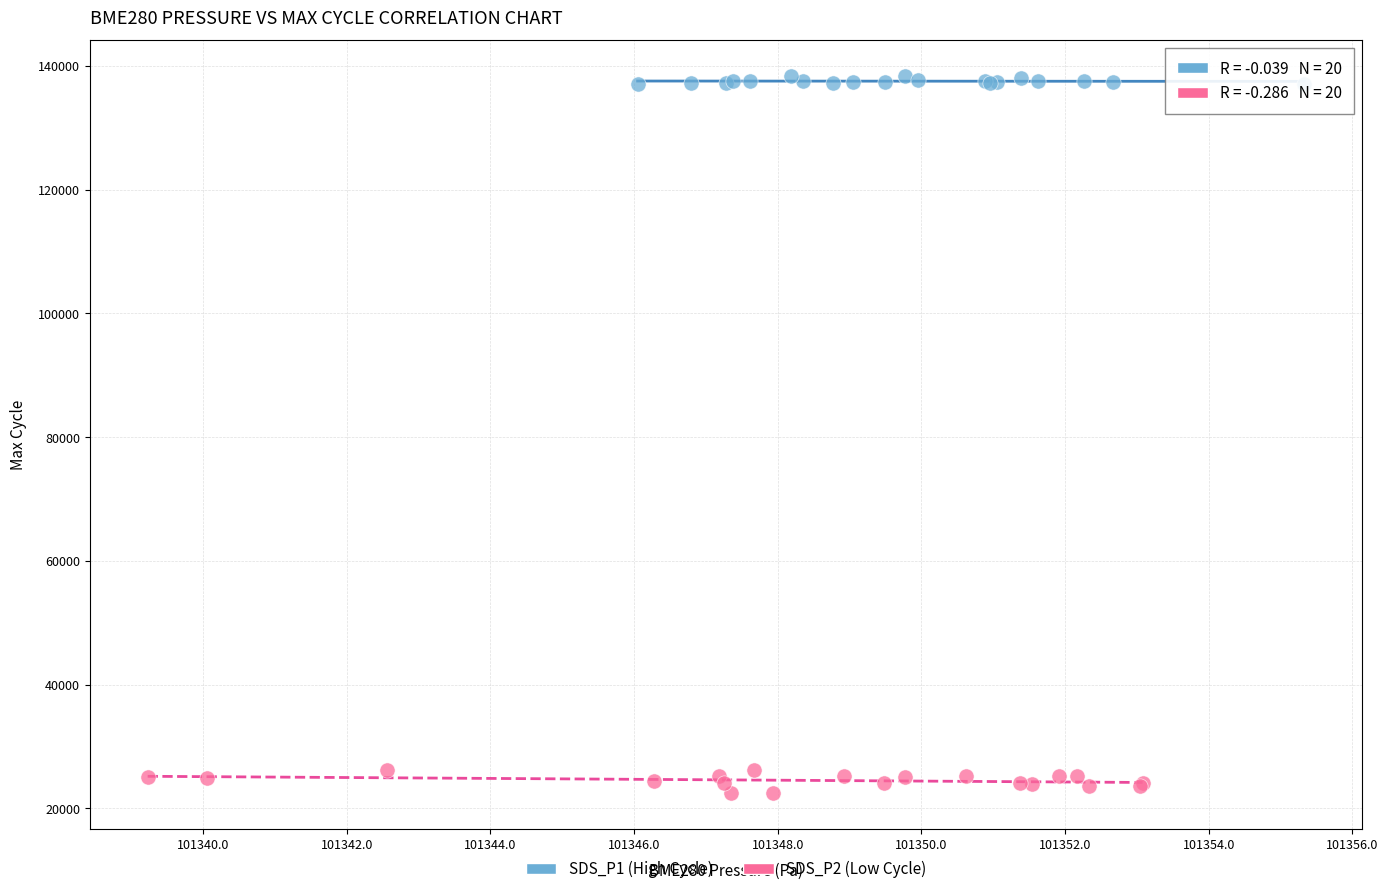

Which series reaches the minimum Y coordinate?

SDS_P2 (Low Cycle)